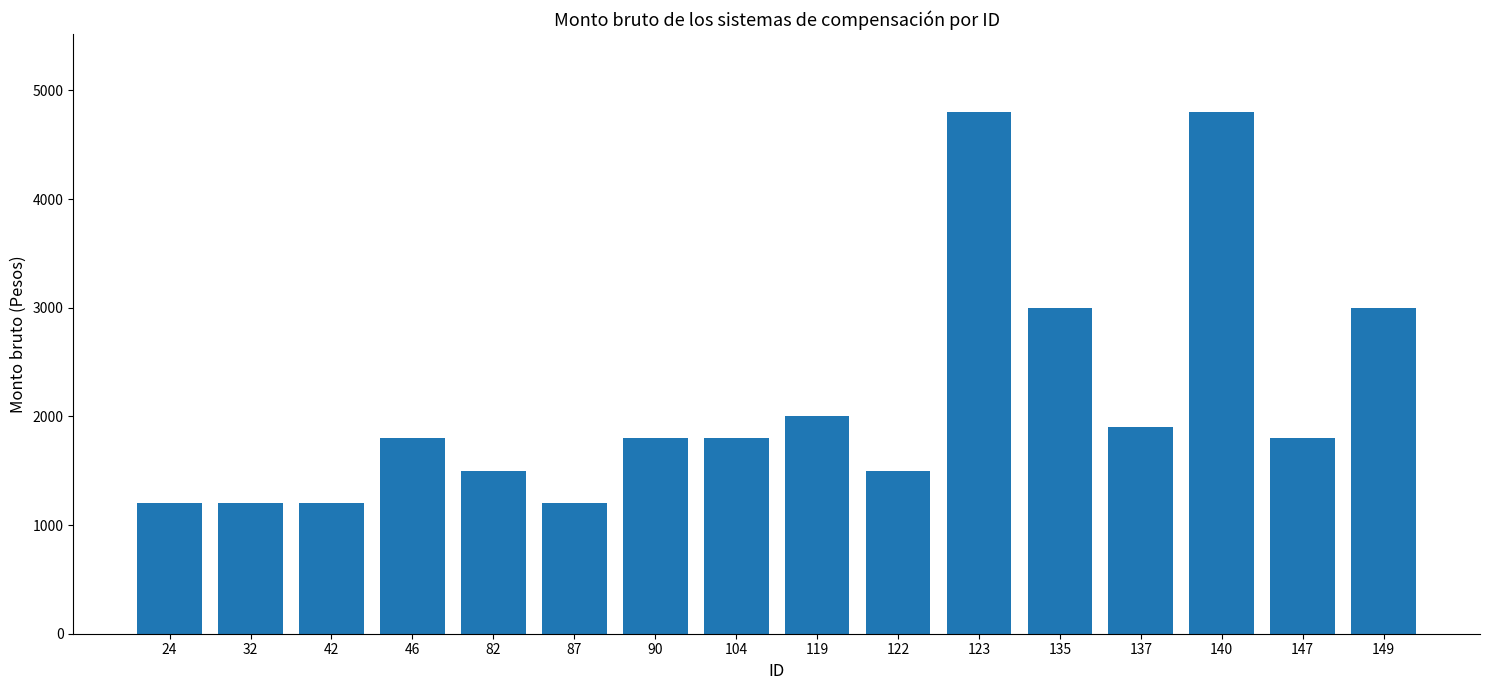

Reading left to right, list all the values displayed in this chart.

1200	1200	1200	1800	1500	1200	1800	1800	2000	1500	4800	3000	1900	4800	1800	3000